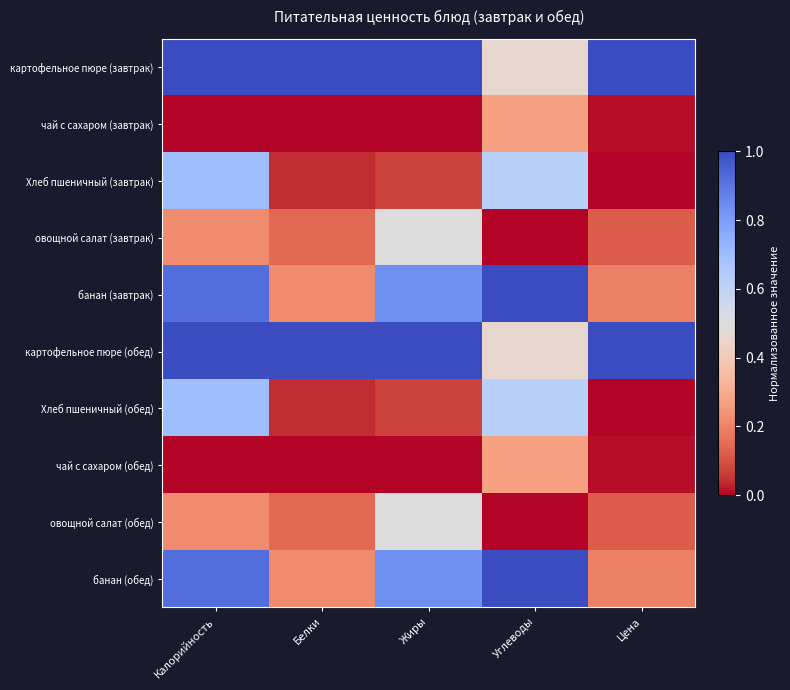

Which series has the largest total across all categories?

картофельное пюре (завтрак)